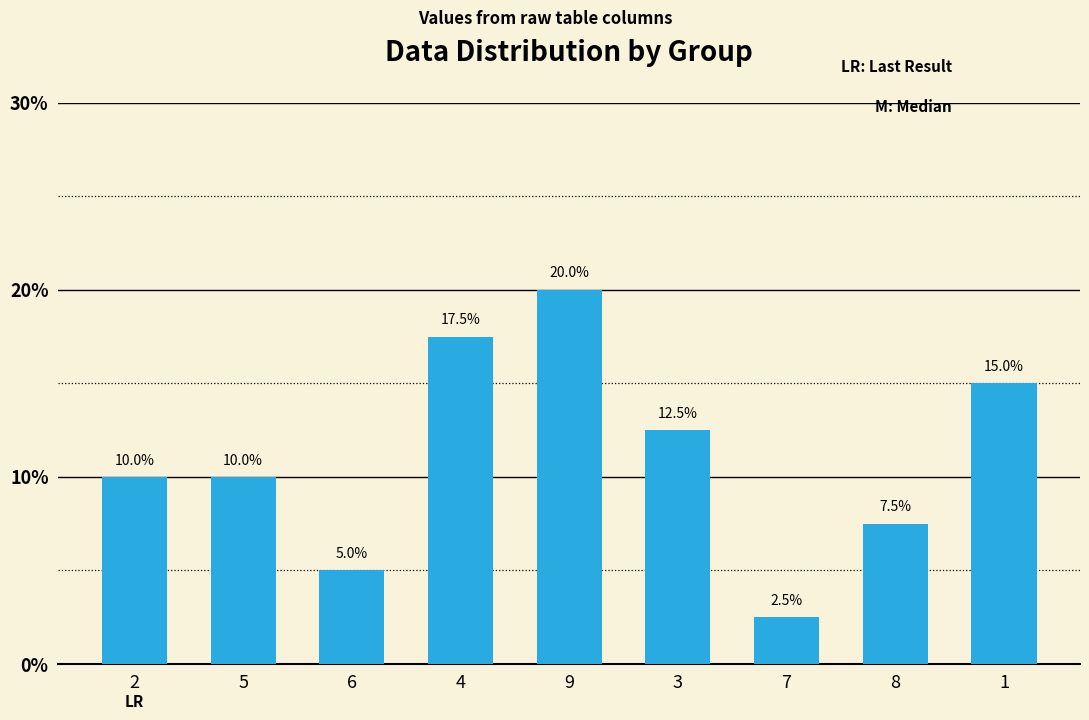

How many bars are there in total?

9